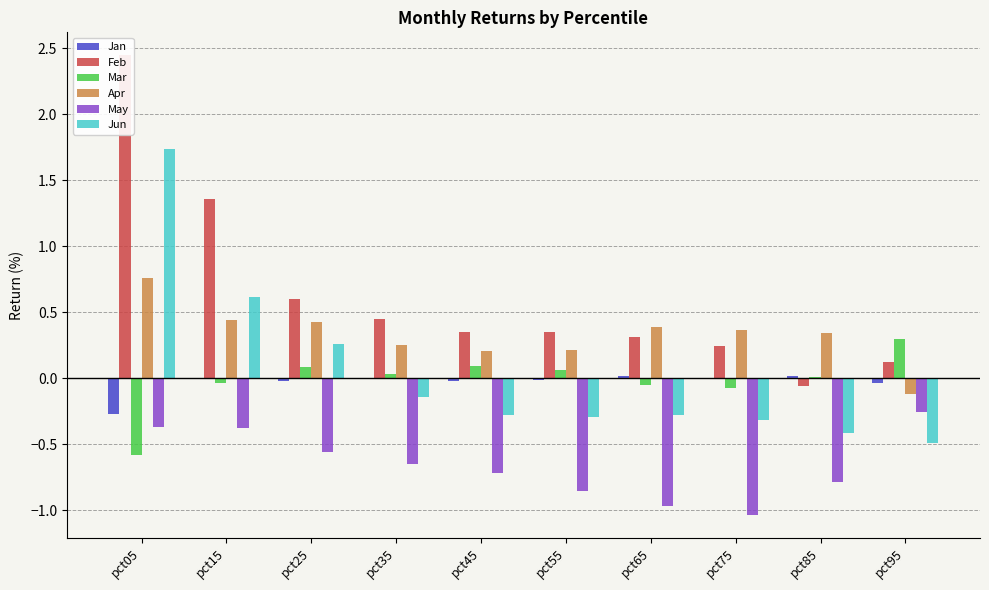

The Jan series shows 0.0 at pct35. True or false?

True